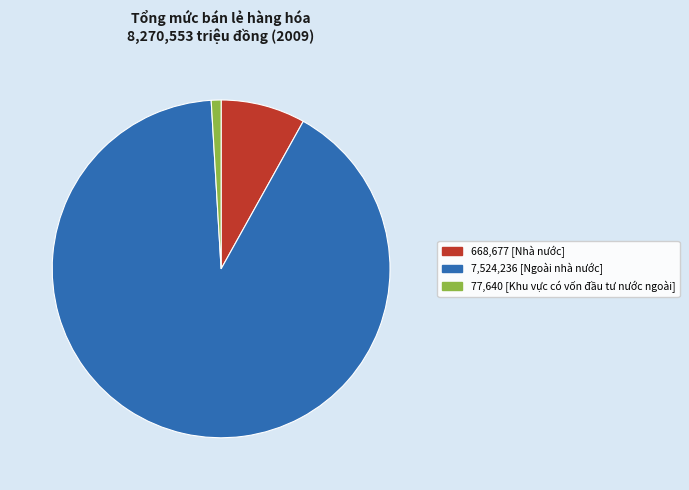

Does any single category account for the majority?

Yes